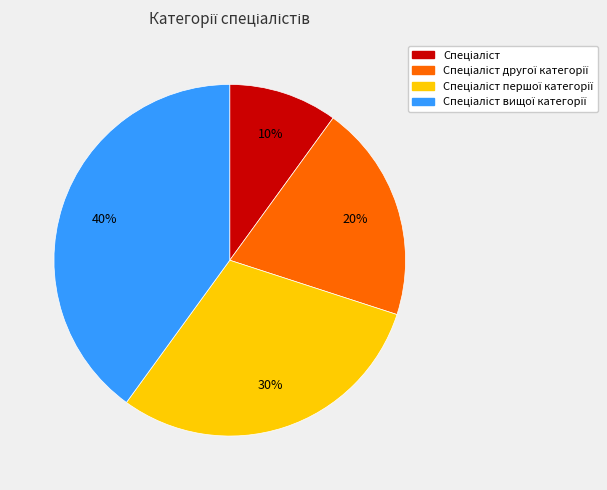

To the nearest percent, what is the difference between the largest and smallest slice percentages?

30%